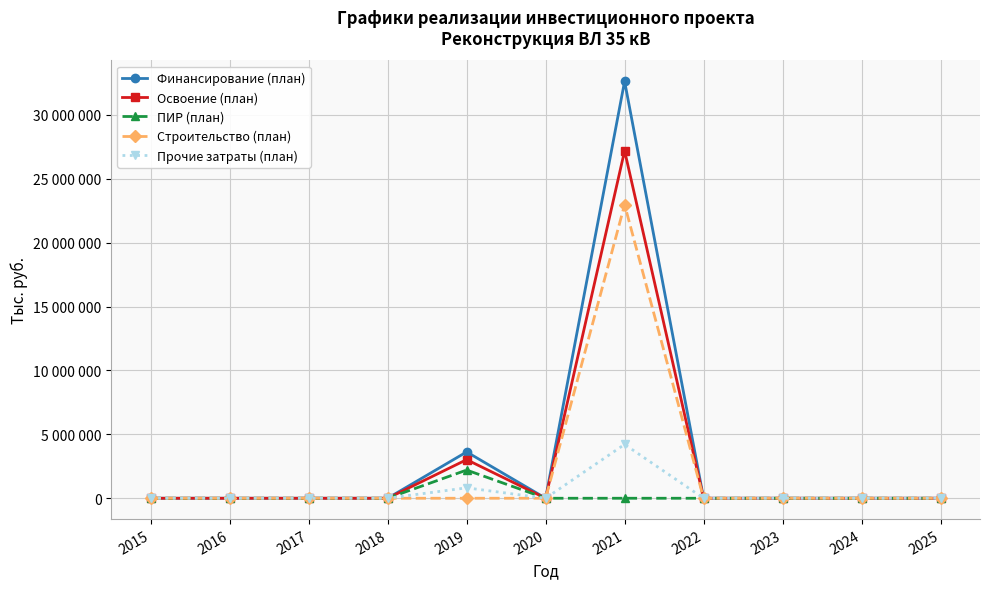

True or false: Финансирование (план) and Строительство (план) cross at least once.

False